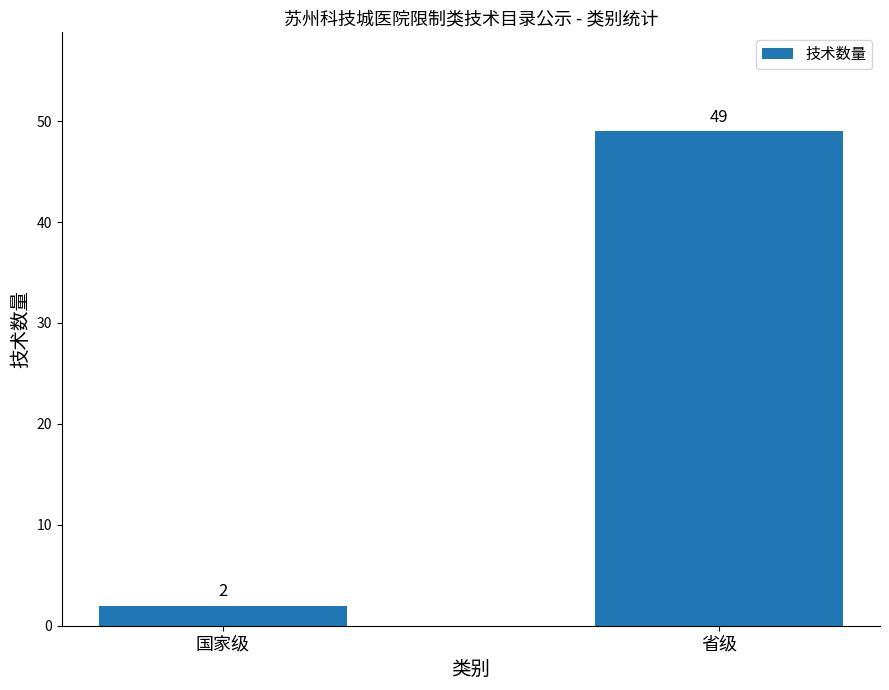

What is the change in value from 国家级 to 省级?

+47